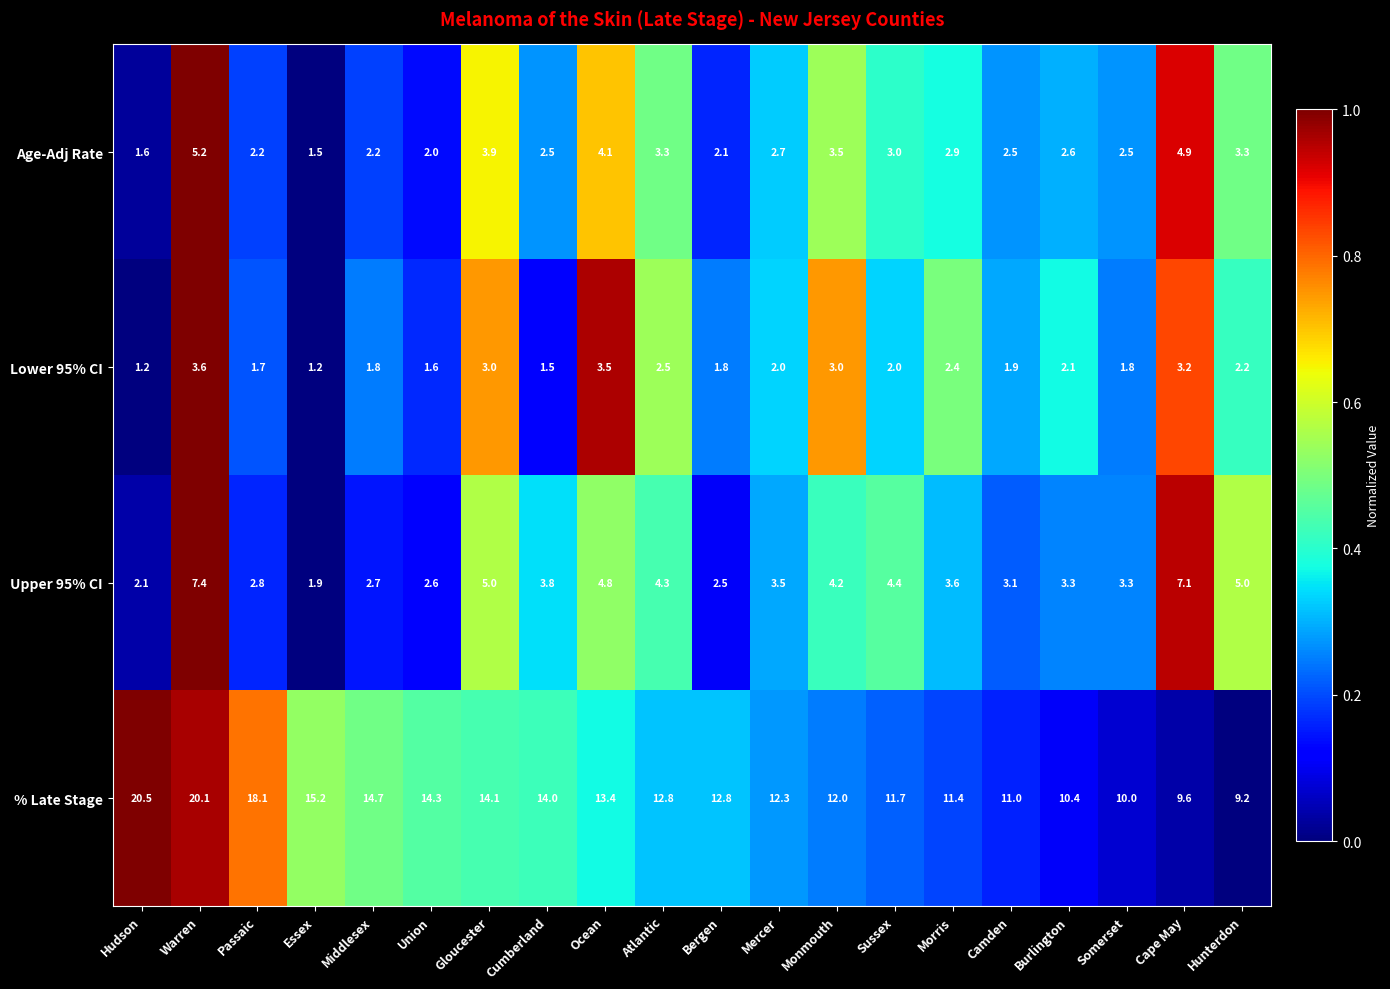

At Middlesex, list the series in order from largest to smallest.

% Late Stage, Upper 95% CI, Age-Adj Rate, Lower 95% CI